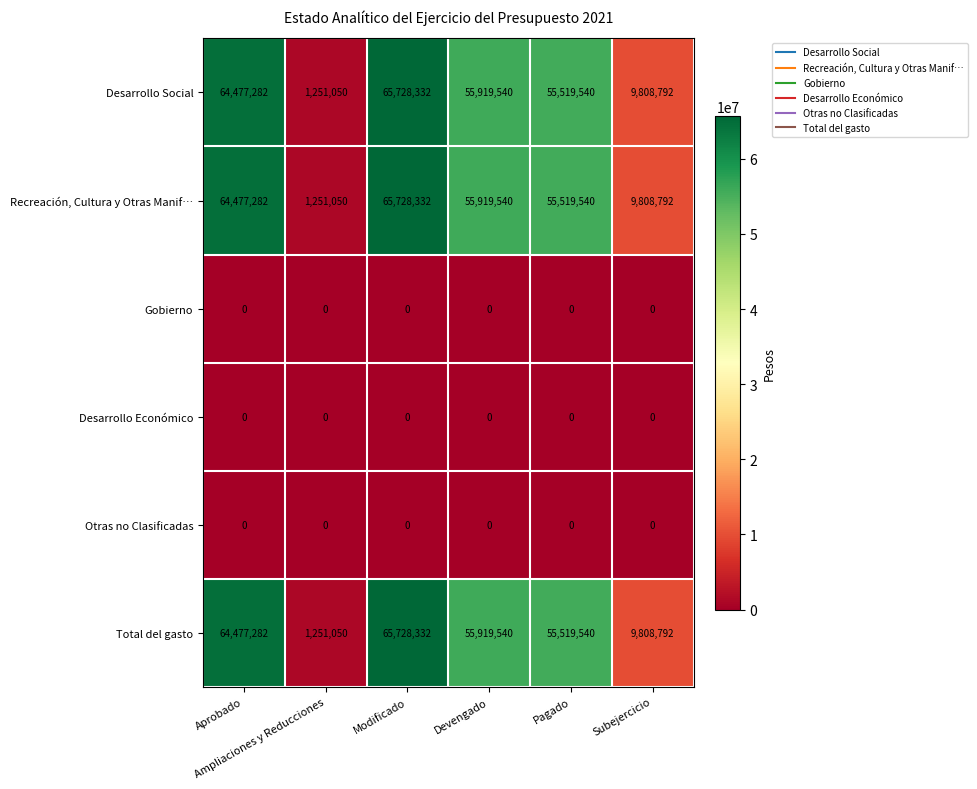

Which label corresponds to the largest value in the chart?

Modificado